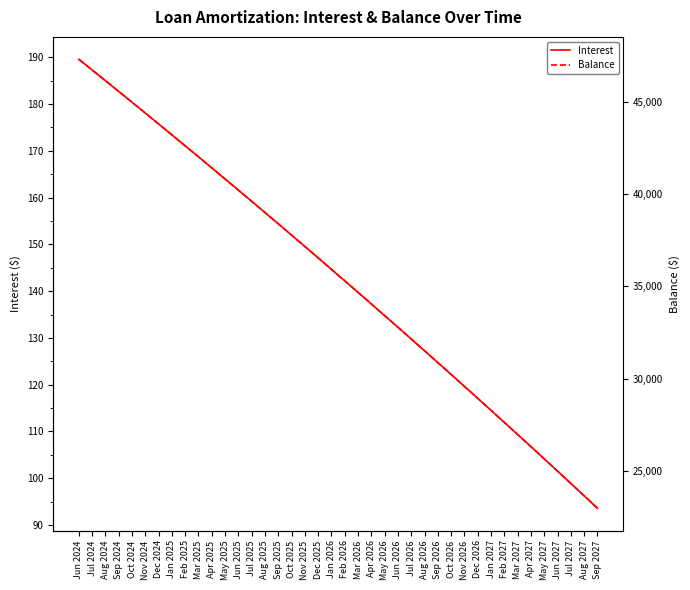

How many values in the Balance series exceed 35920?

19